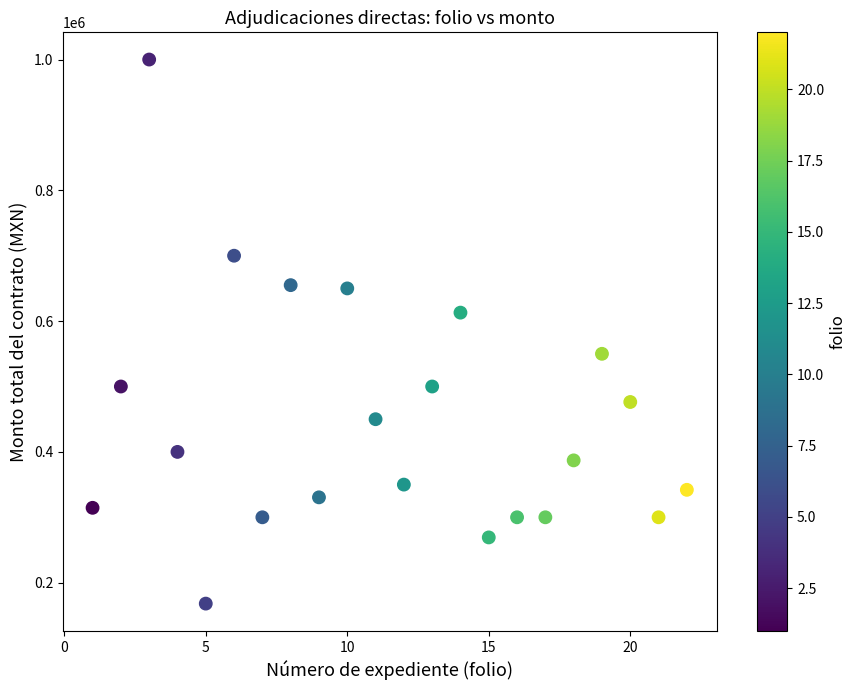

What is the range of X values (max minus min)?

21.0